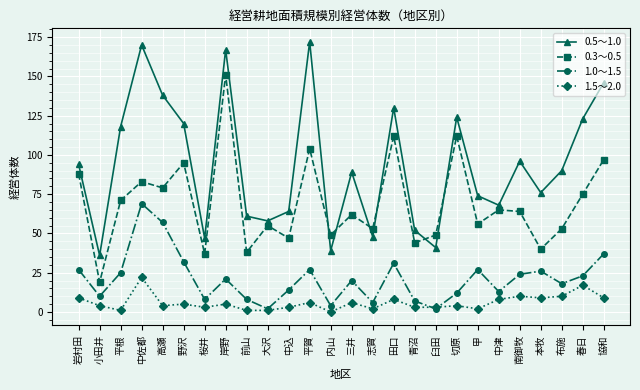

Where is the first local maximum for 0.5～1.0?

中佐都